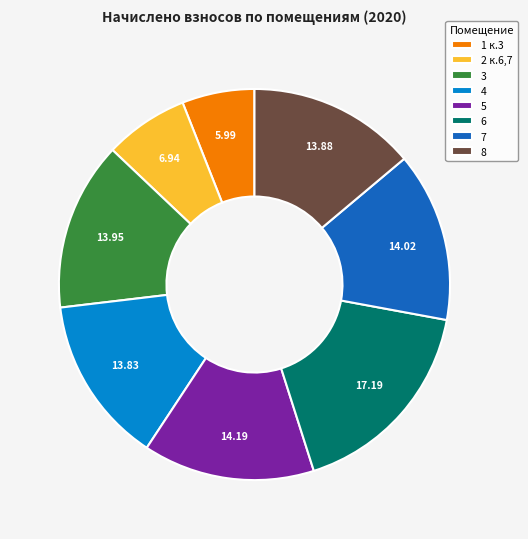

Do 3 and 6 together represent more than half of the pie?

No